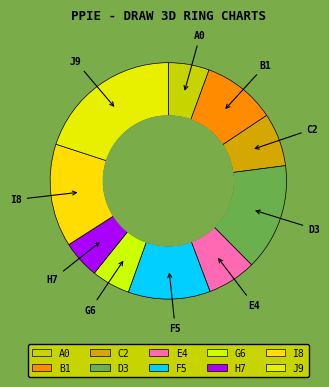

Which category has the biggest portion of the pie?

J9